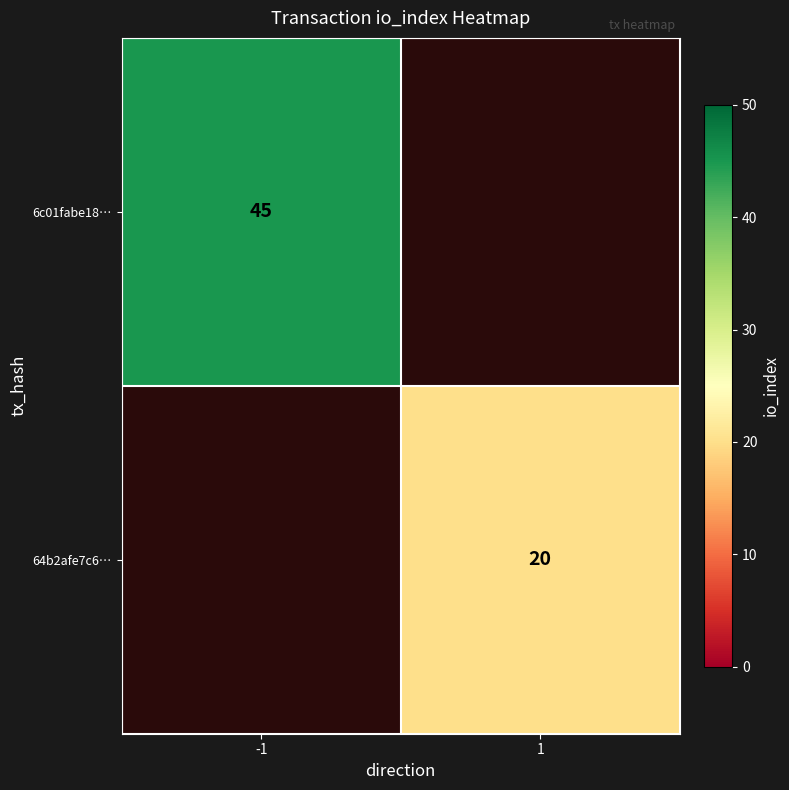

The value of 6c01fabe18… at -1 is 79. True or false?

False